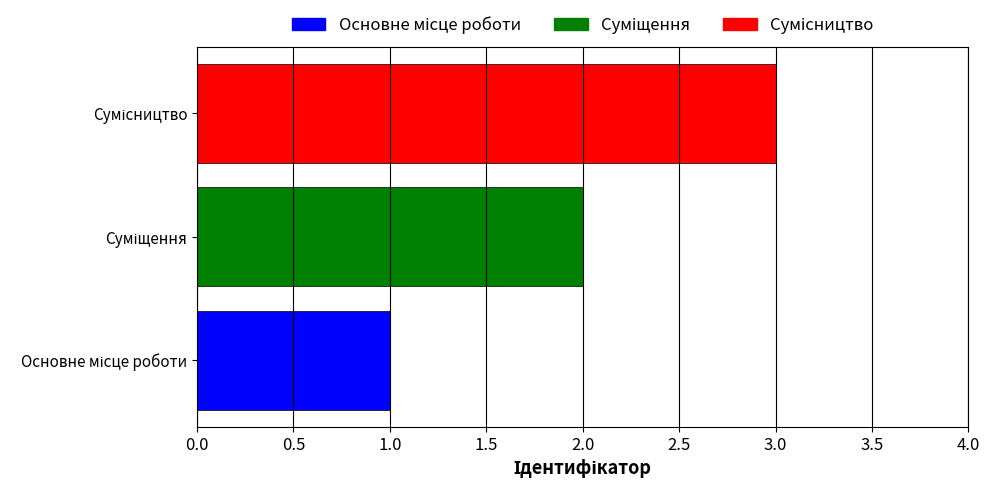

How many distinct data groups are displayed?

3